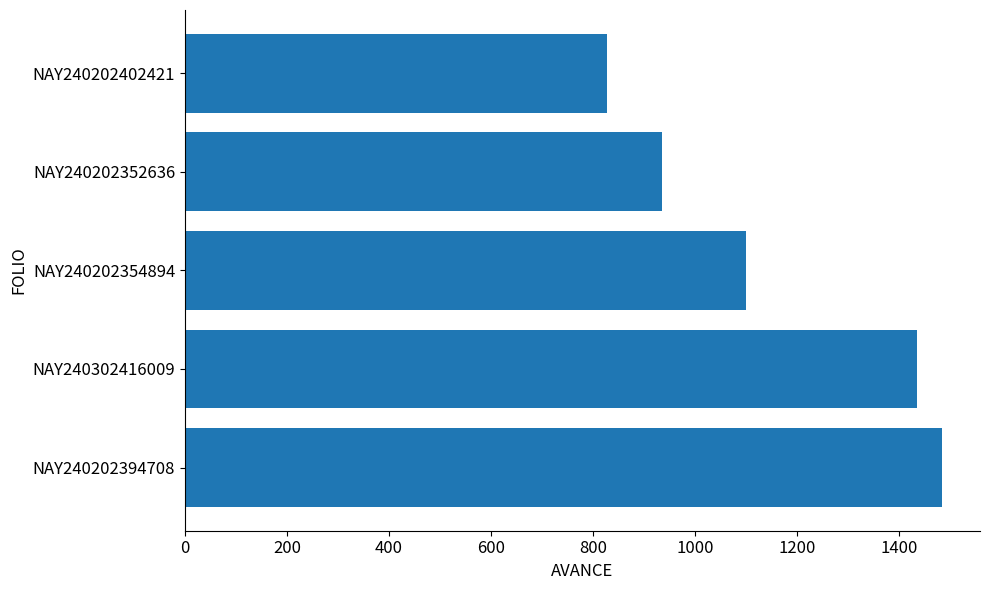

Does the chart contain stacked bars?

No